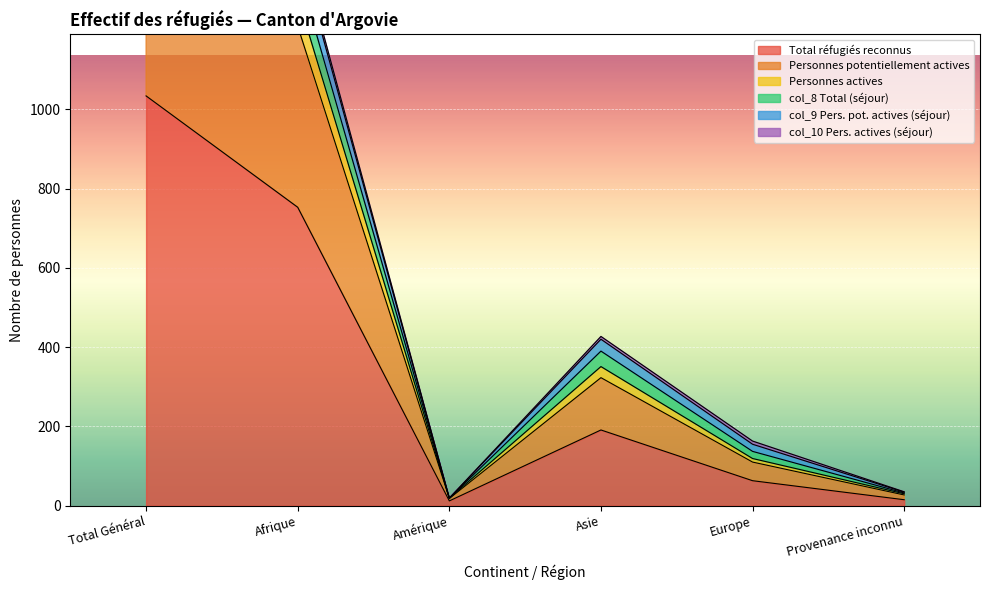

How many interior local valleys does the Personnes potentiellement actives series have?

1